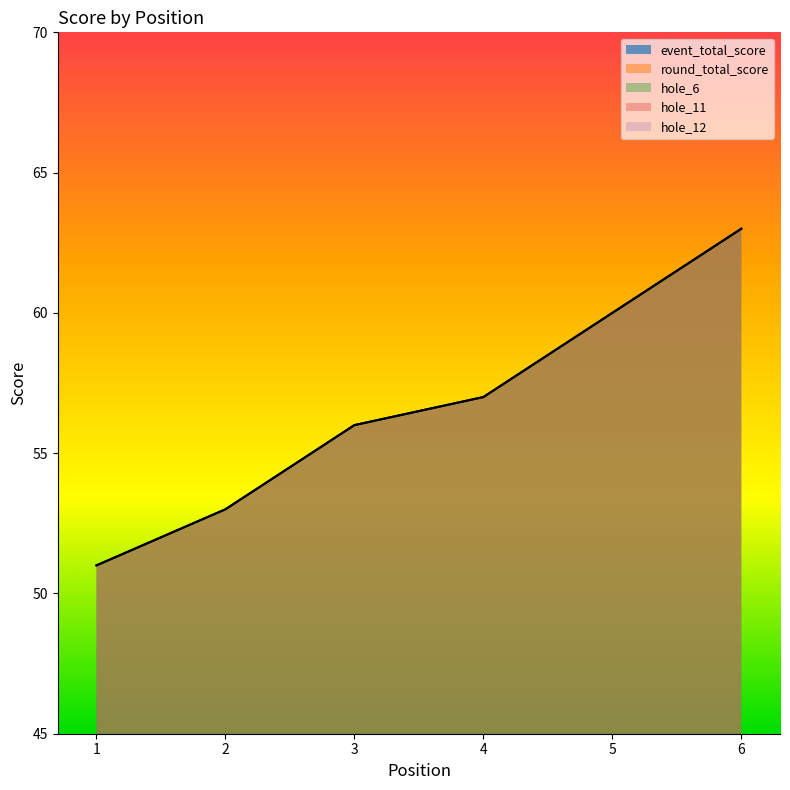

Which label corresponds to the largest value in the chart?

6